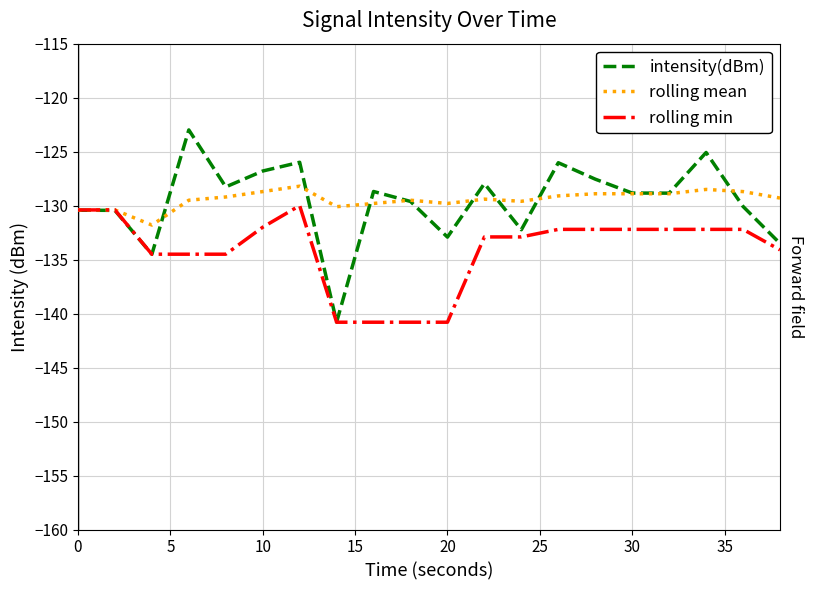

What is the greatest value displayed?

-123.0